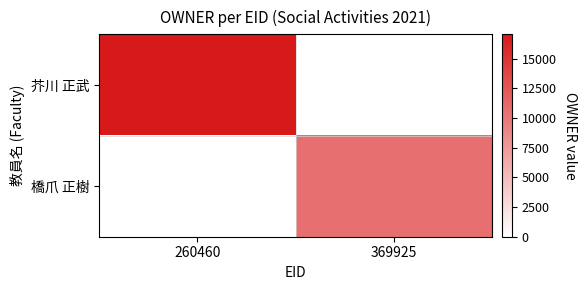

Reading right to left, transcribe all the data shown in this chart.

芥川 正武: 369925=0	260460=17063
橋爪 正樹: 369925=10725	260460=0